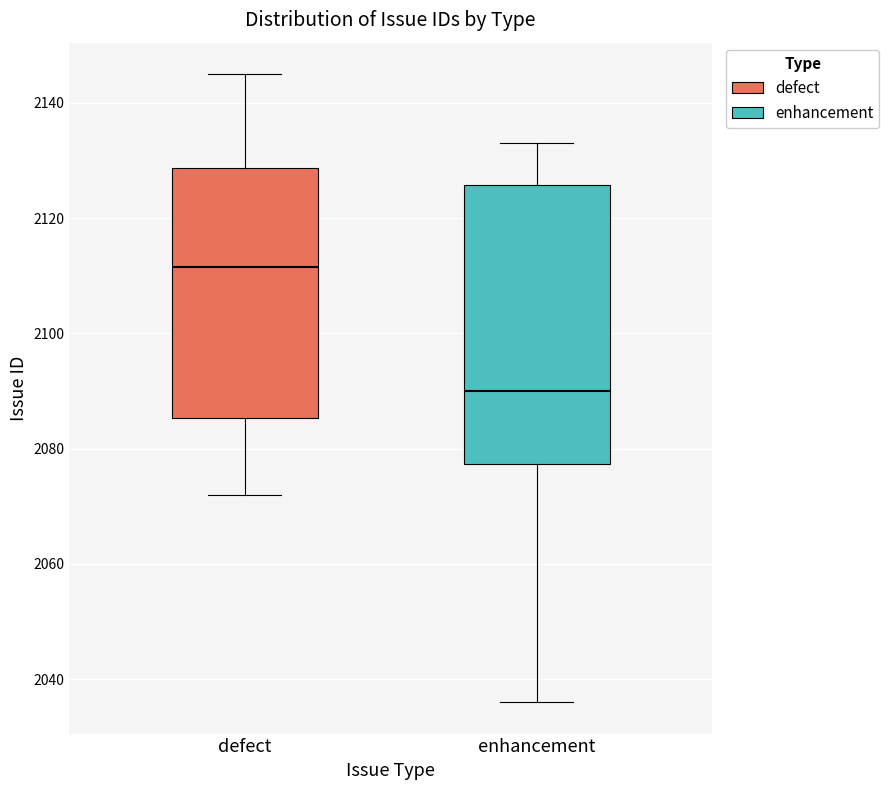

Where does the median line of the box for defect sit on the y-axis? The values are not printed on the chart, so give them approximately, as read against the axis.

2112